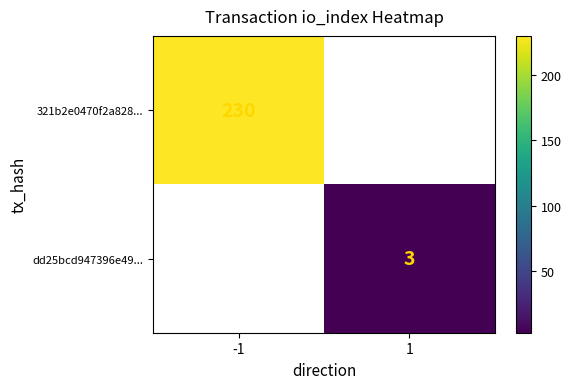

Is it true that dd25bcd947396e49... equals 1 at 1?

False